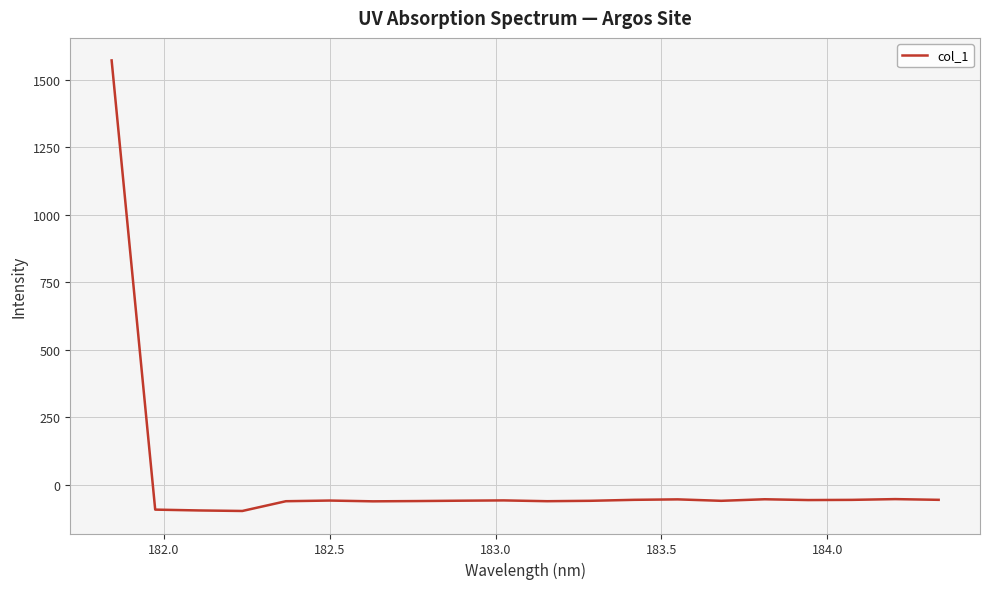

What is the difference between the maximum and minimum values?

1668.7